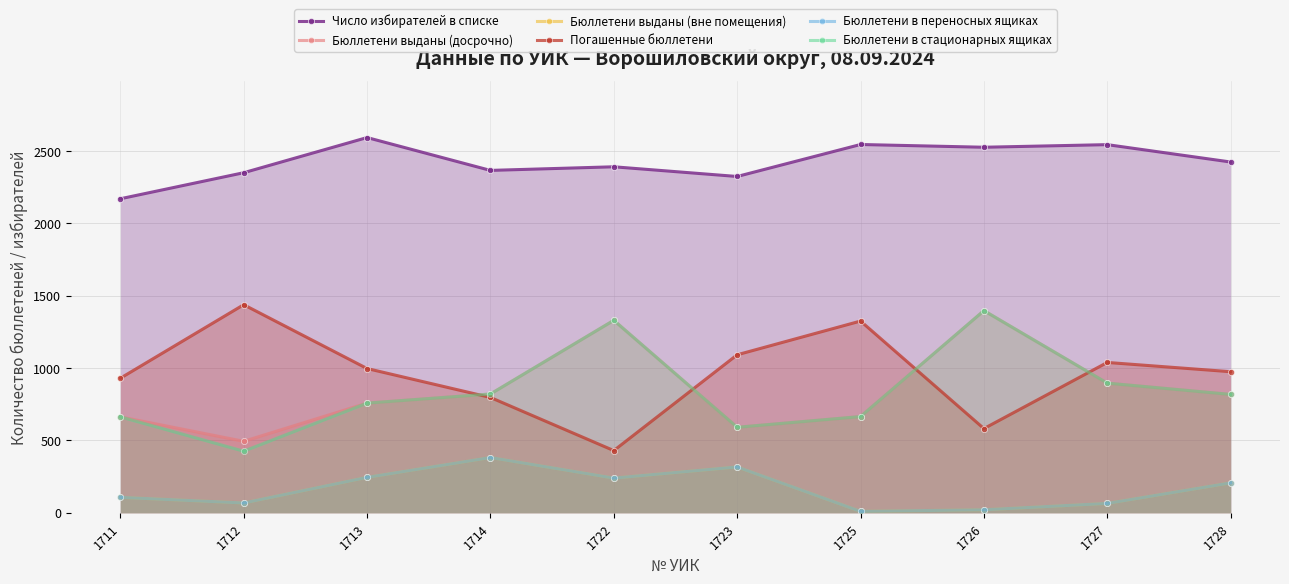

Which has a higher value, 1713 or 1714?

1713